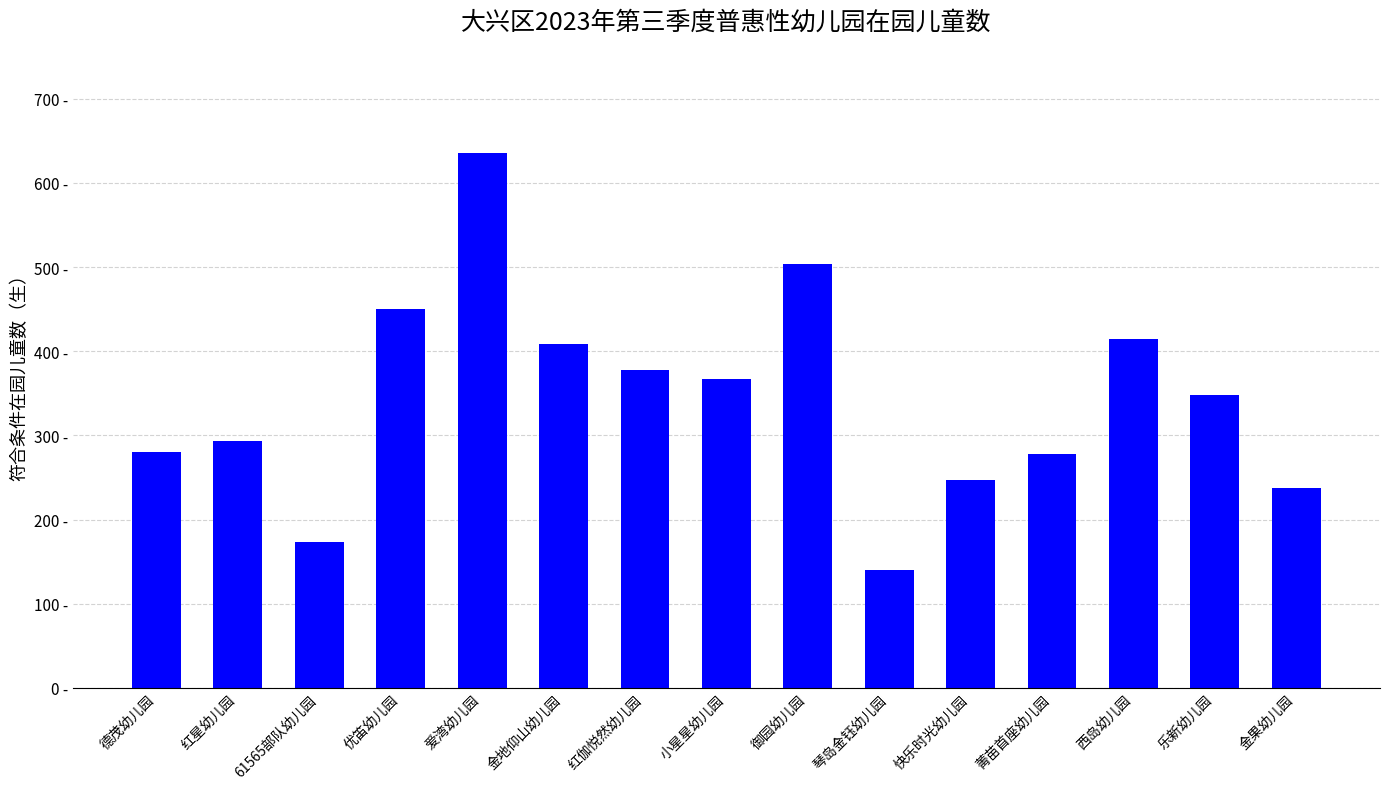

Reading left to right, what are all the values shown in this chart?

德茂幼儿园=280	红星幼儿园=293	61565部队幼儿园=173	优笛幼儿园=450	爱湾幼儿园=636	金地仰山幼儿园=409	红伽悦然幼儿园=378	小星星幼儿园=367	御园幼儿园=504	琴岛金钰幼儿园=140	快乐时光幼儿园=247	菁苗首座幼儿园=278	西岛幼儿园=415	乐新幼儿园=348	金果幼儿园=237